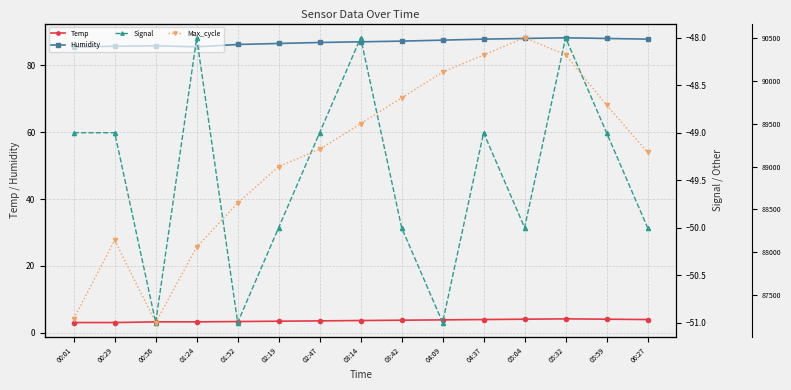

What is the average value of the Temp series?

3.7